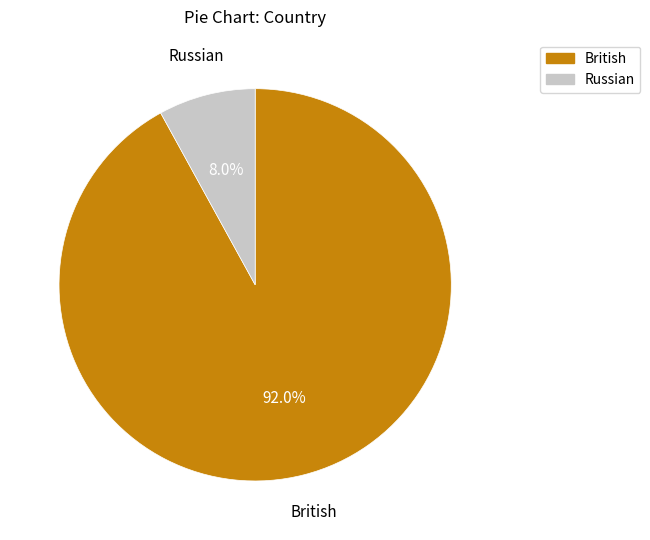

Between British and Russian, which is larger?

British